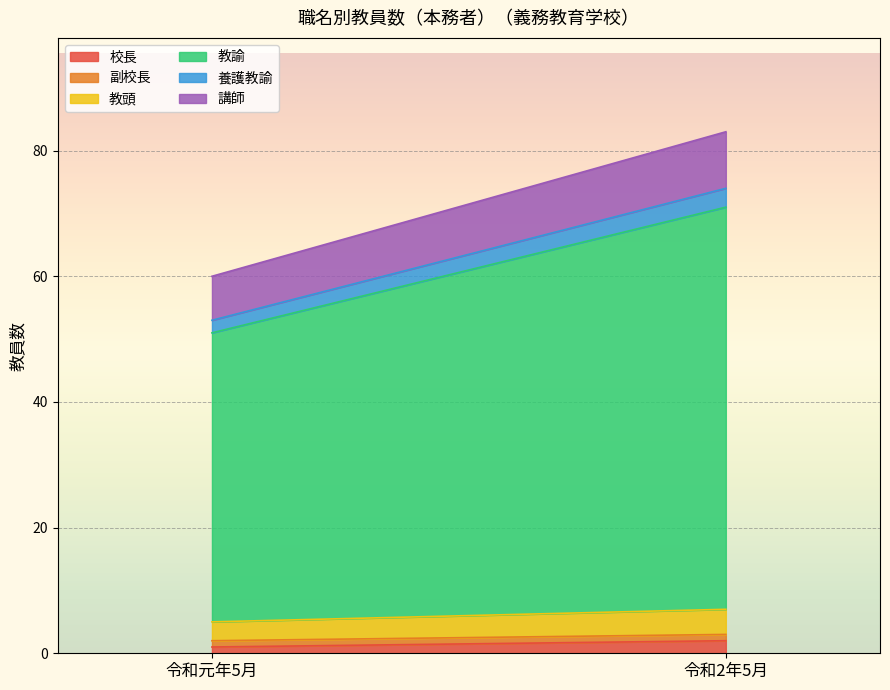

What are all the series names shown in the legend?

校長, 副校長, 教頭, 教諭, 養護教諭, 講師